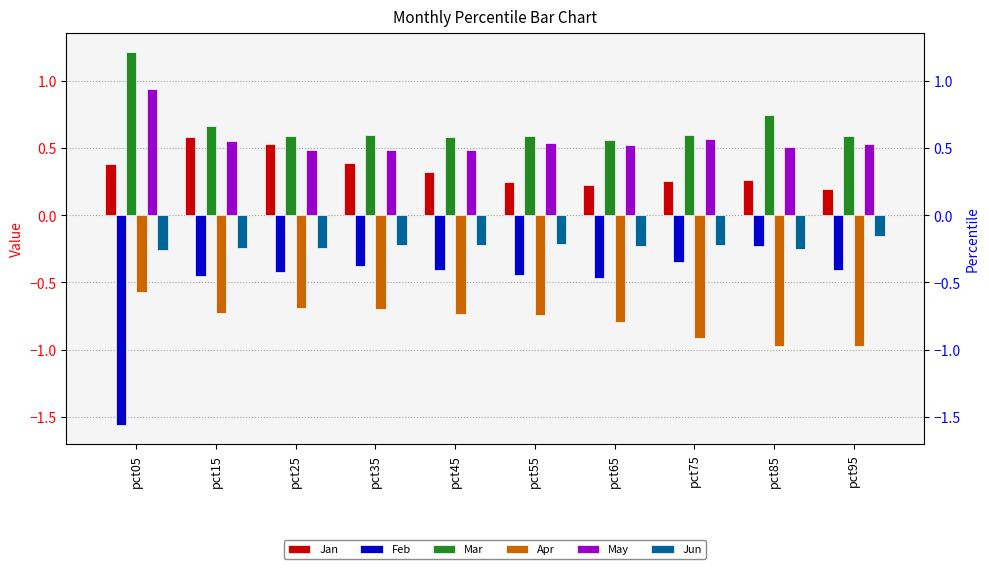

At which label is Jan closest to 0?

pct95